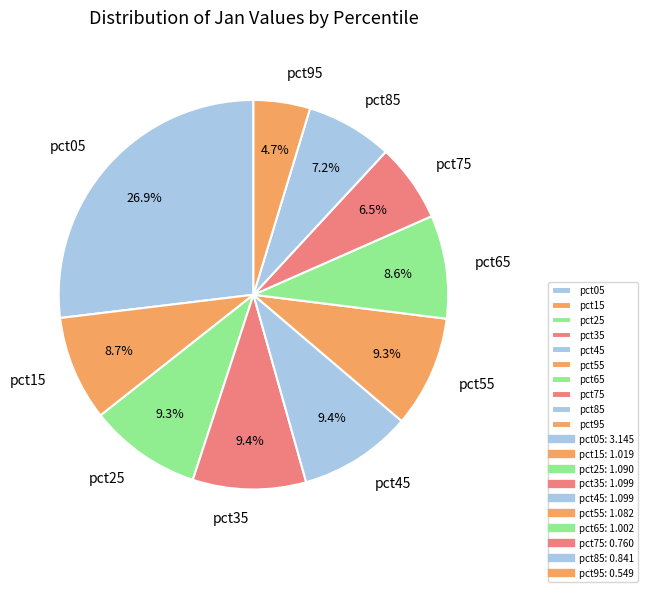

What portion of the pie excludes pct15?

91.3%